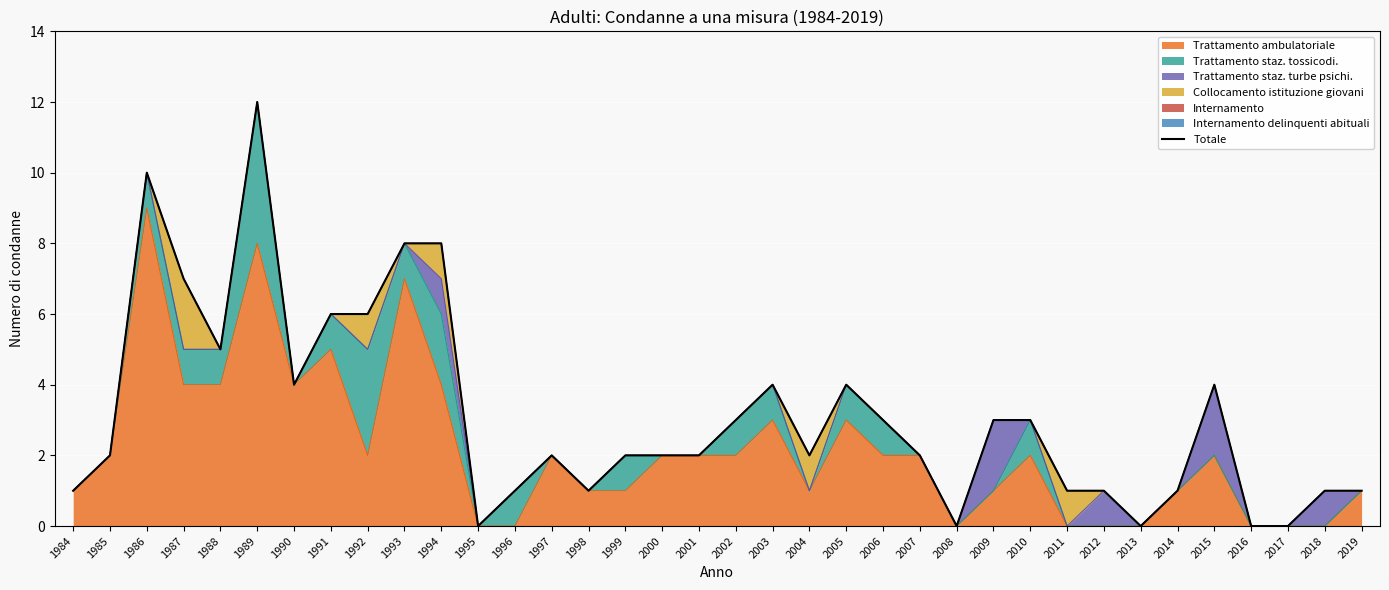

Rank the categories by value from highest to lowest.

1989, 1986, 1993, 1994, 1987, 1991, 1992, 1988, 1990, 2003, 2005, 2015, 2002, 2006, 2009, 2010, 1985, 1997, 1999, 2000, 2001, 2004, 2007, 1984, 1996, 1998, 2011, 2012, 2014, 2018, 2019, 1995, 2008, 2013, 2016, 2017